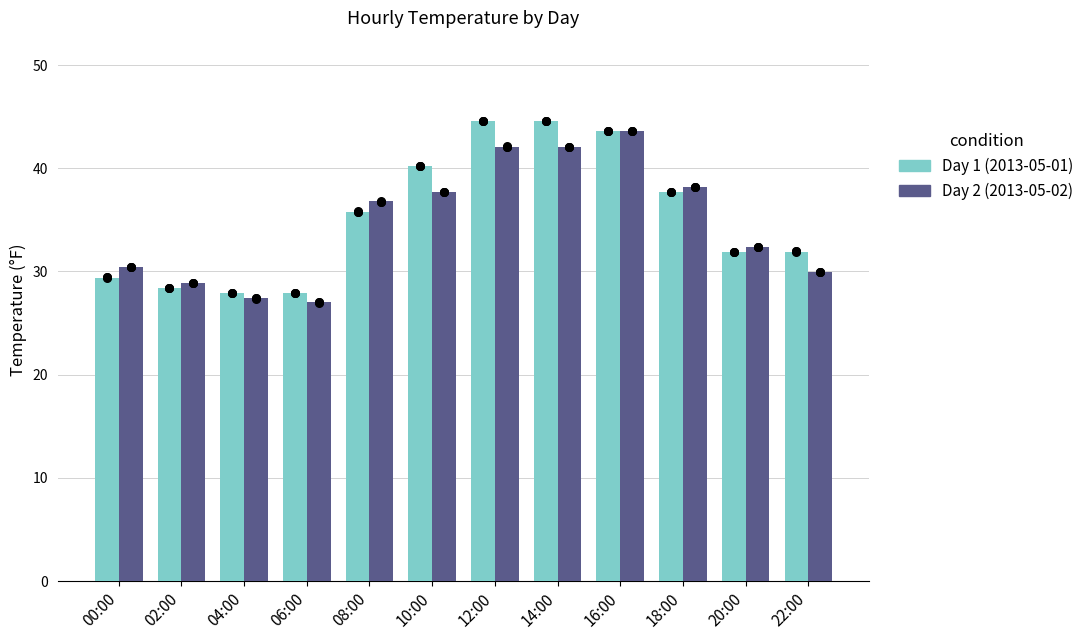

At which category is the sum across all series the highest?

16:00